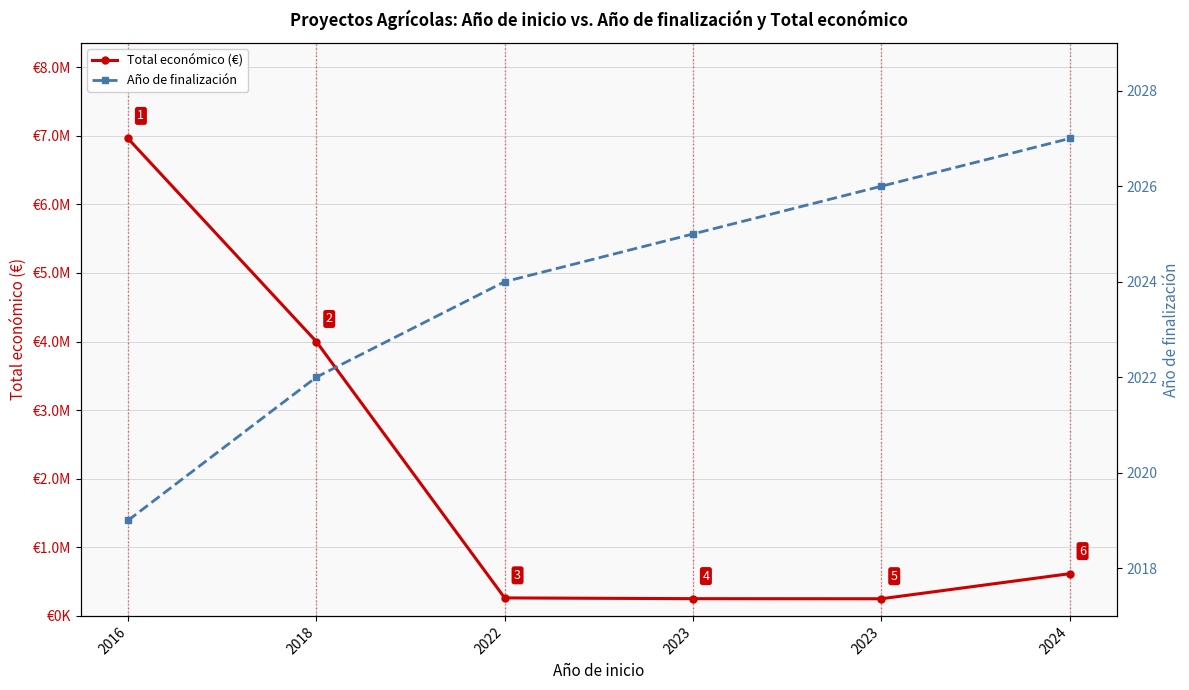

True or false: Año de finalización has a value of 2019 at 2016.

True